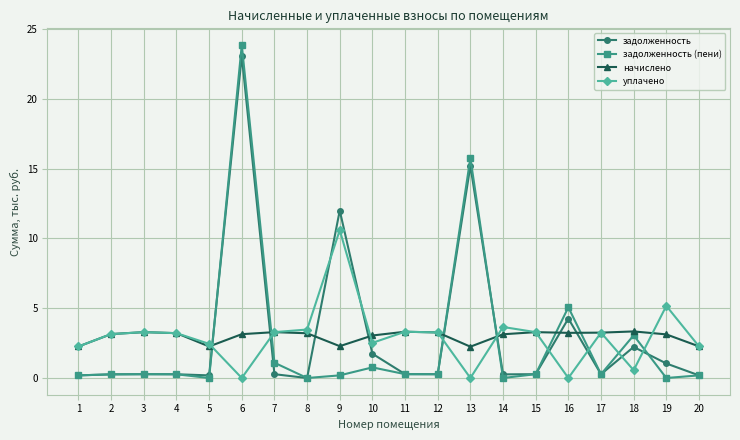

Is it true that начислено equals 2.3 at 1?

True